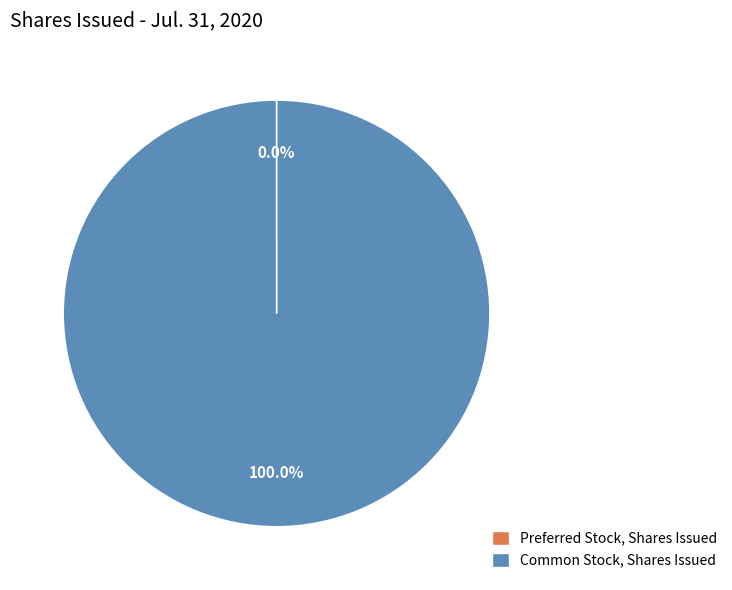

Which category has the biggest portion of the pie?

Common Stock, Shares Issued